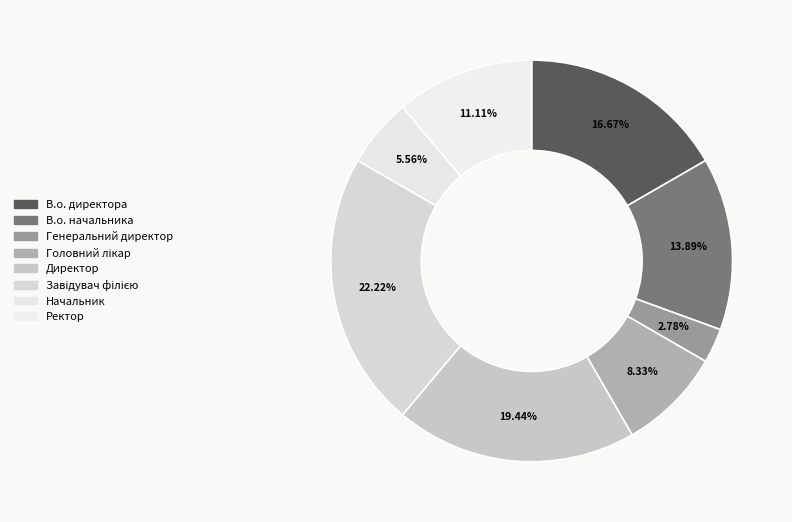

To the nearest percent, what portion does Завідувач філією represent?

22%